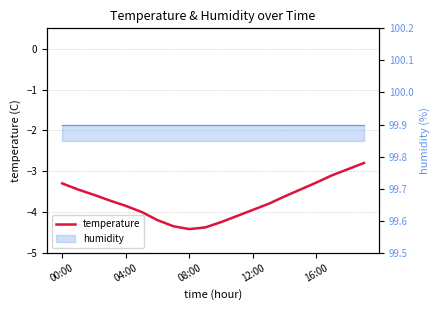

Where is the first local minimum?

08:00